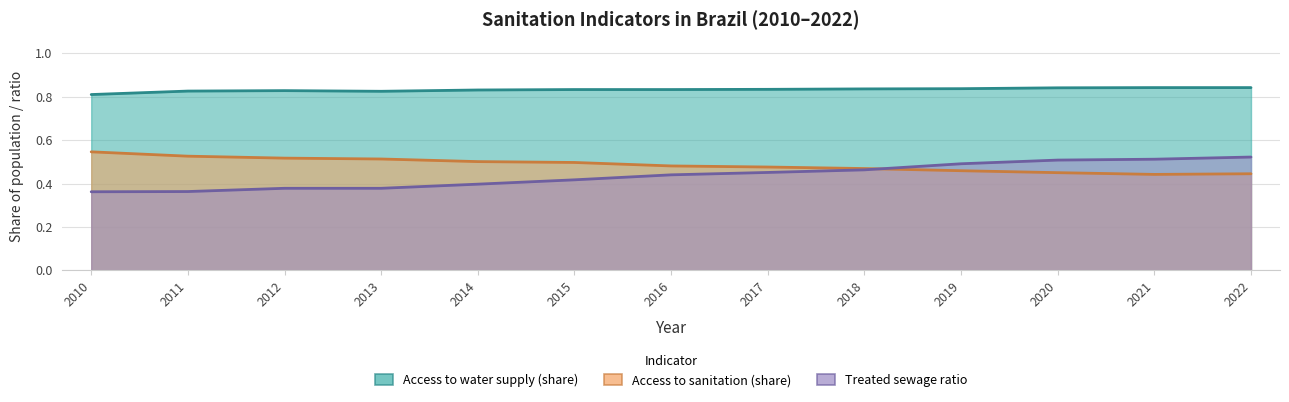

Which series has the largest range (max minus min)?

Treated sewage ratio